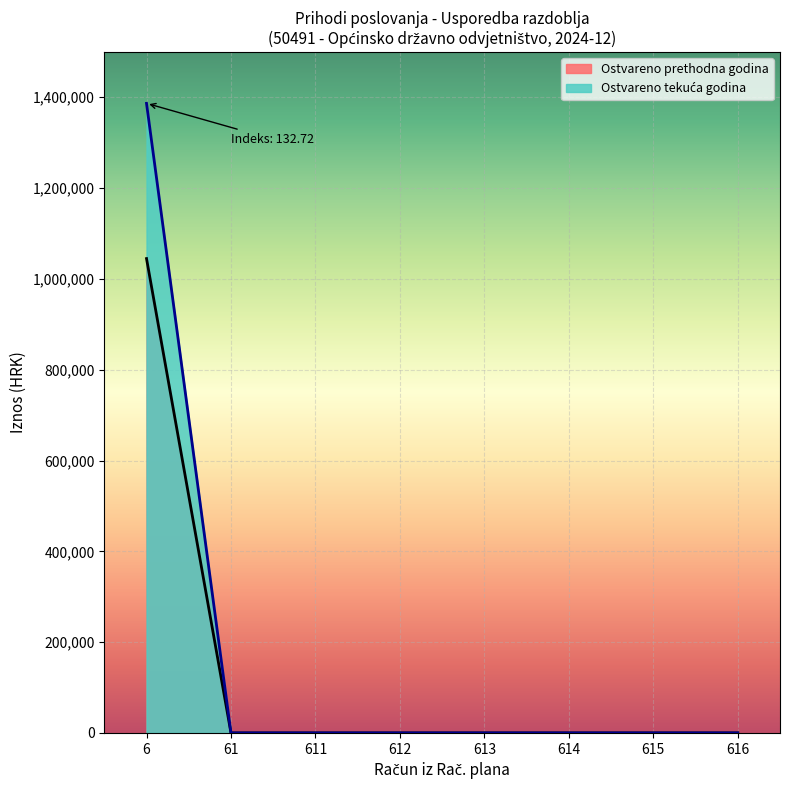

Rank the series by their maximum value, from highest to lowest.

Ostvareno u izvještajnom razdoblju tekuće godine, Ostvareno u izvještajnom razdoblju prethodne godine